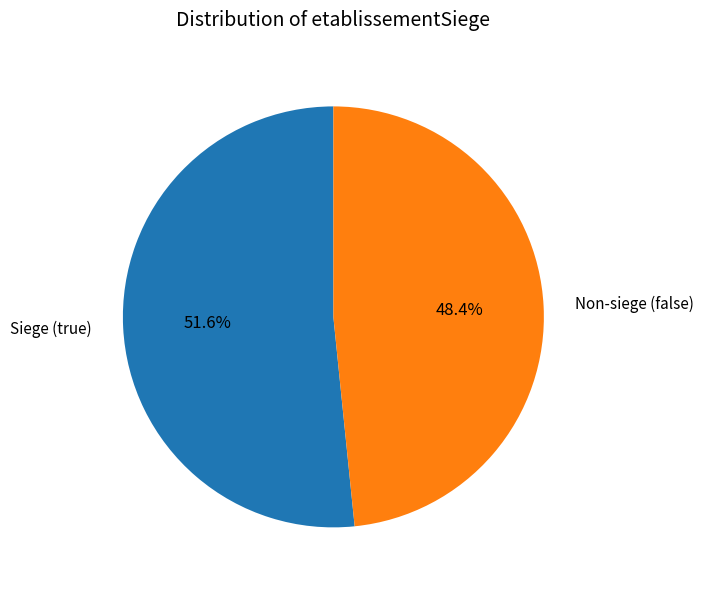

Between Non-siege (false) and Siege (true), which is larger?

Siege (true)